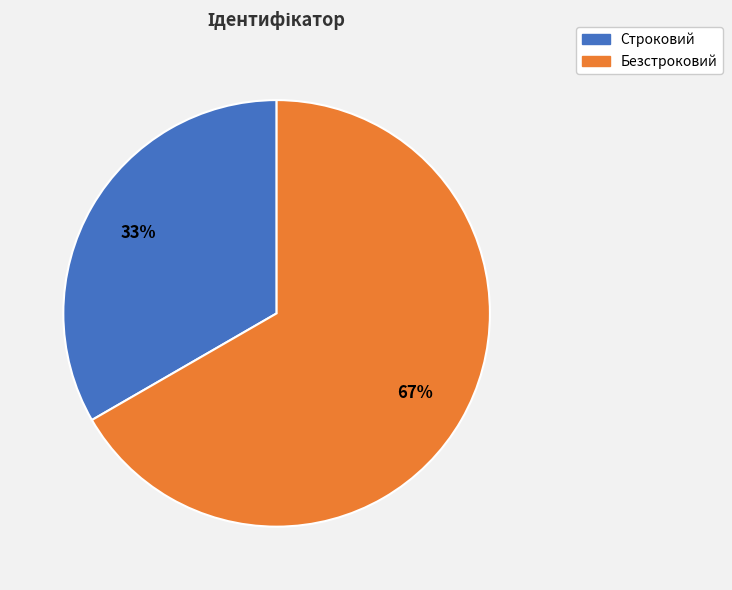

Which slice is the smallest?

Строковий